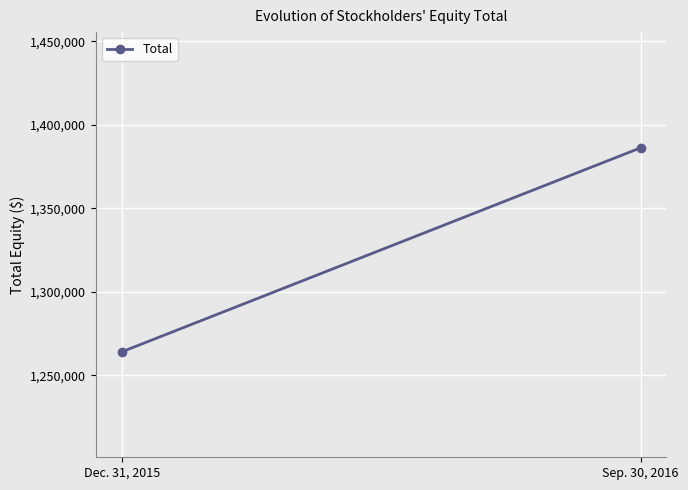

The value at Dec. 31, 2015 is 1264033. True or false?

True